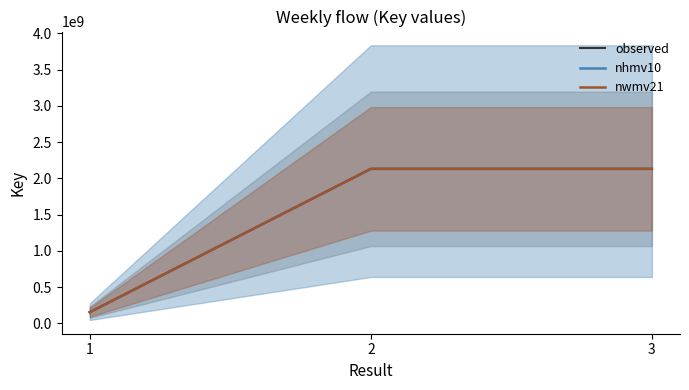

Which category has the lowest value across all series?

1